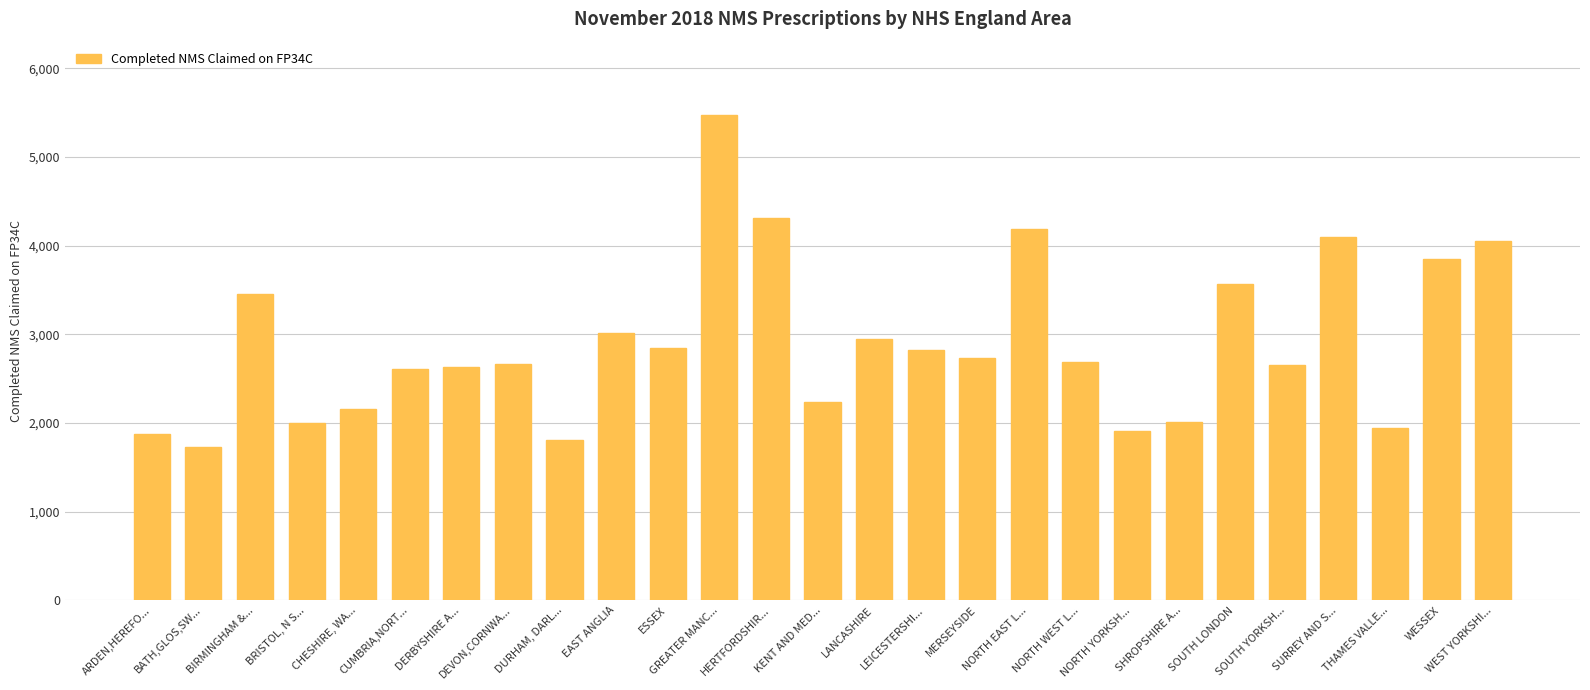

Rank the categories by value from highest to lowest.

GREATER MANC..., HERTFORDSHIR..., NORTH EAST L..., SURREY AND S..., WEST YORKSHI..., WESSEX, SOUTH LONDON, BIRMINGHAM &..., EAST ANGLIA, LANCASHIRE, ESSEX, LEICESTERSHI..., MERSEYSIDE, NORTH WEST L..., DEVON,CORNWA..., SOUTH YORKSH..., DERBYSHIRE A..., CUMBRIA,NORT..., KENT AND MED..., CHESHIRE, WA..., SHROPSHIRE A..., BRISTOL, N S..., THAMES VALLE..., NORTH YORKSH..., ARDEN,HEREFO..., DURHAM, DARL..., BATH,GLOS,SW...